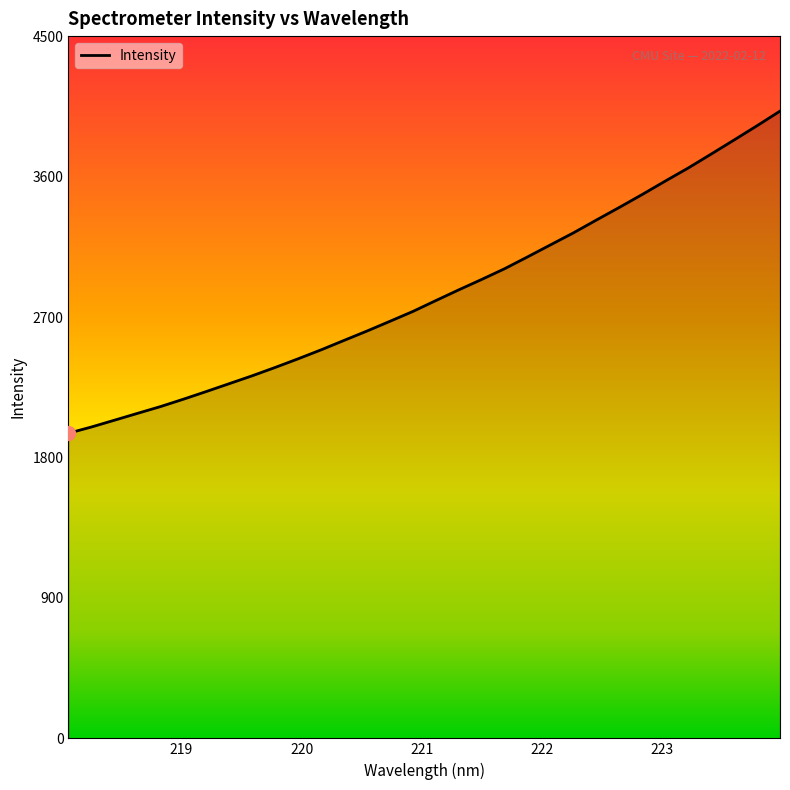

What is the average value?

2848.1